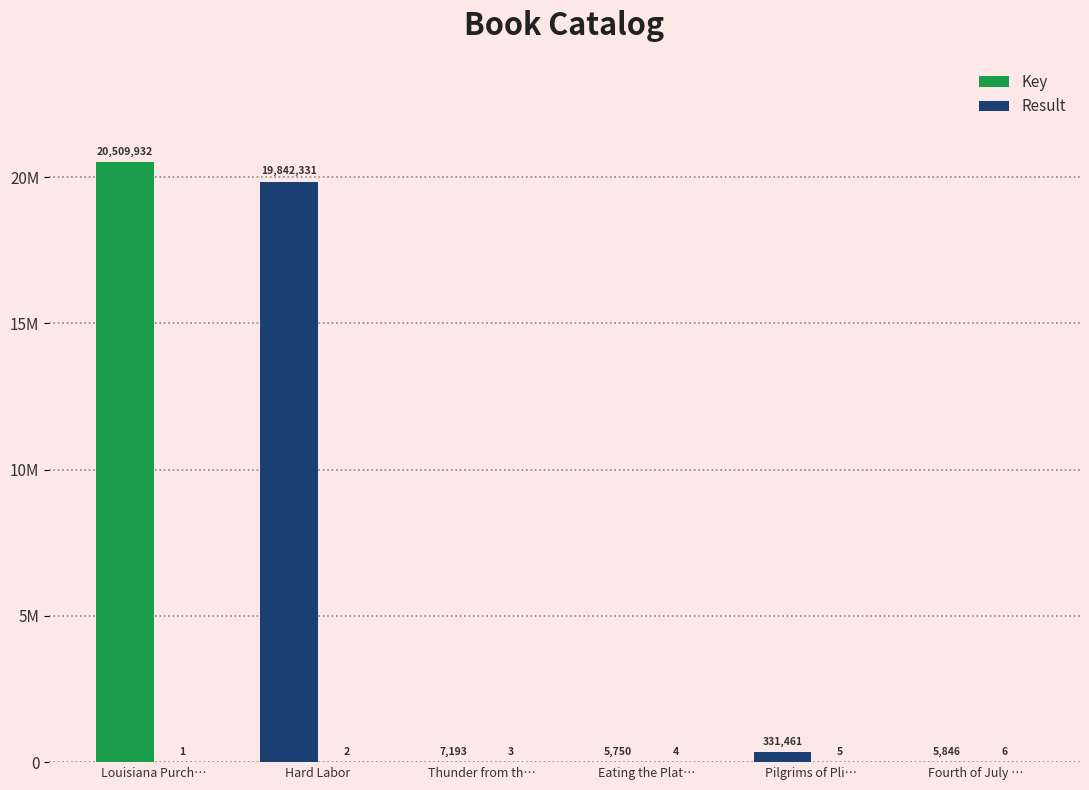

What value does the Key series have at Fourth of July …, to the nearest 50?

5850